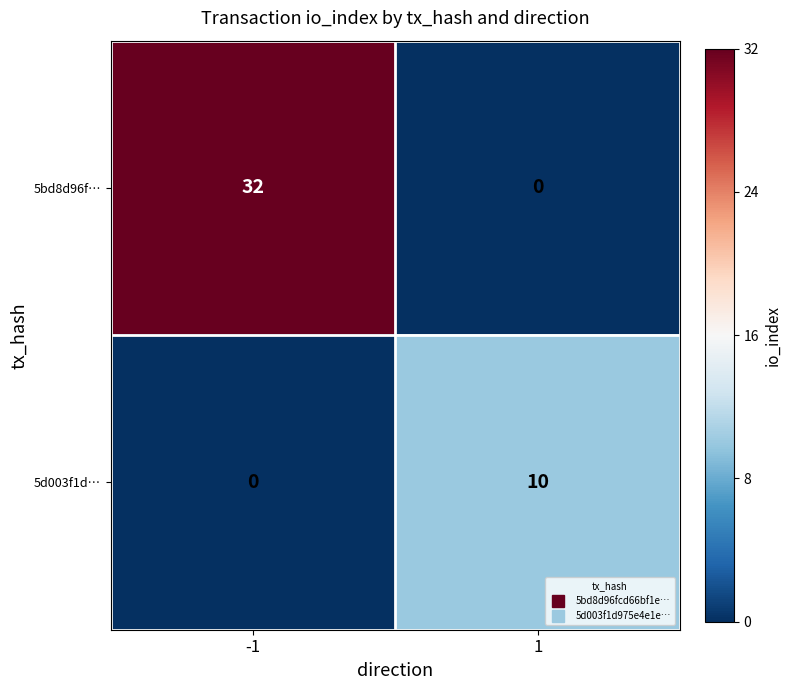

What is the sum of the 5bd8d96f… values at -1 and 1?

32